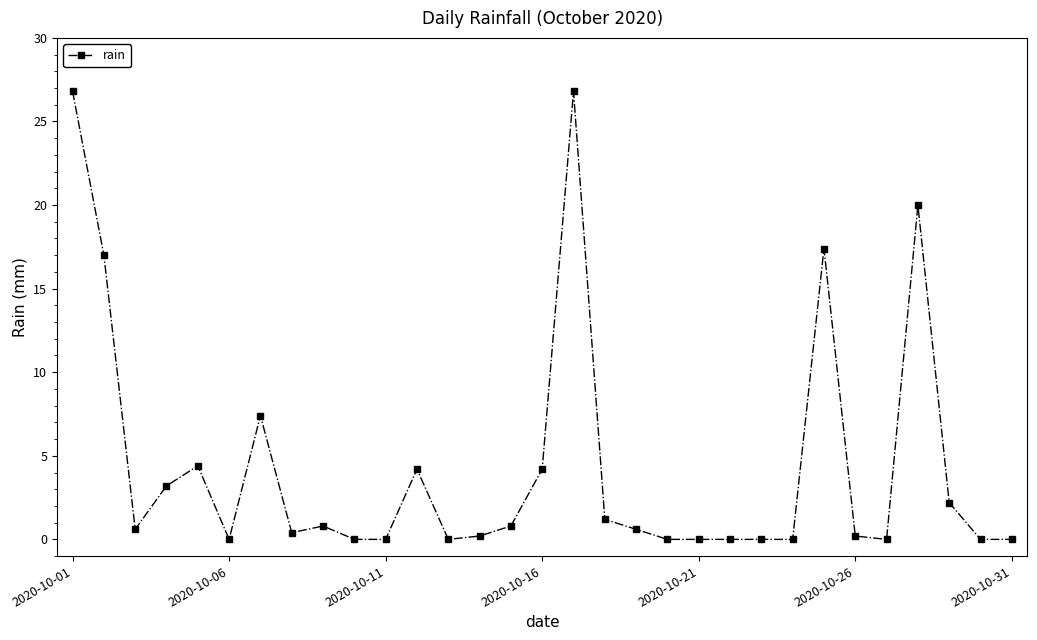

Count the number of data series in this chart.

1